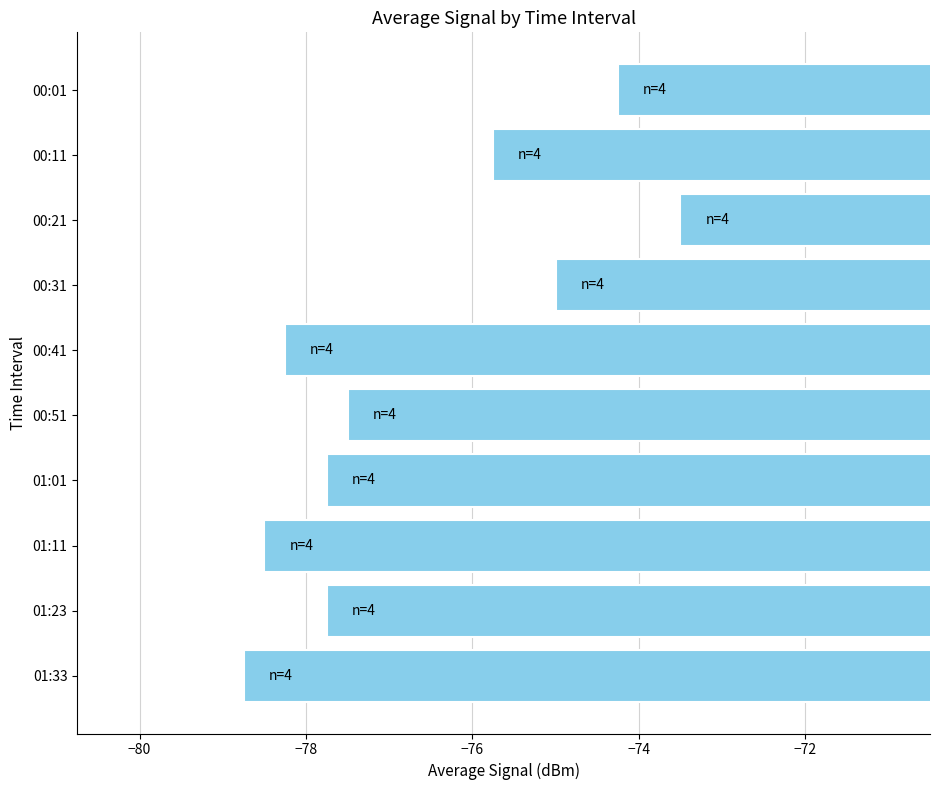

How many values exceed -77?

4